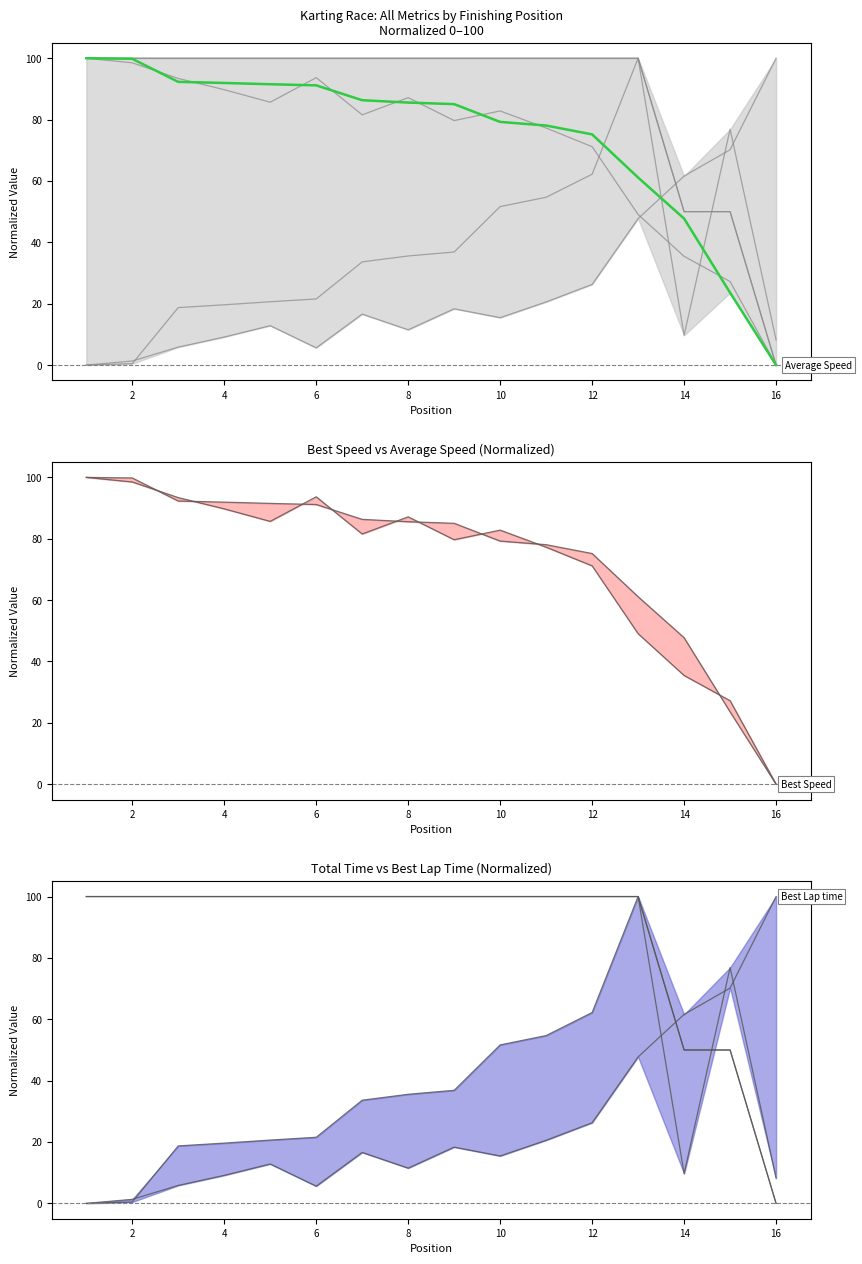

How many data points in Average Speed are less than 85?

7